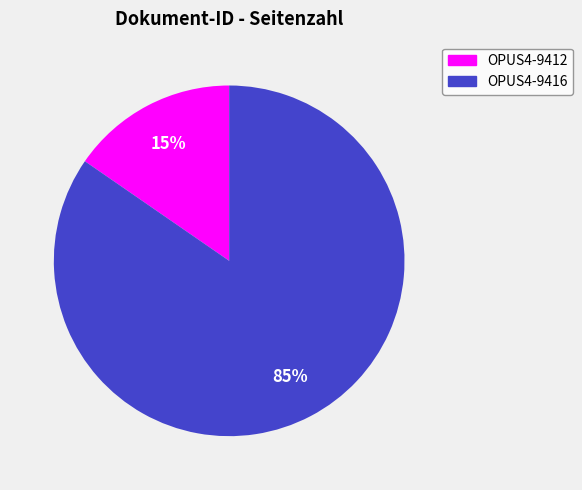

Which slice is the largest?

OPUS4-9416